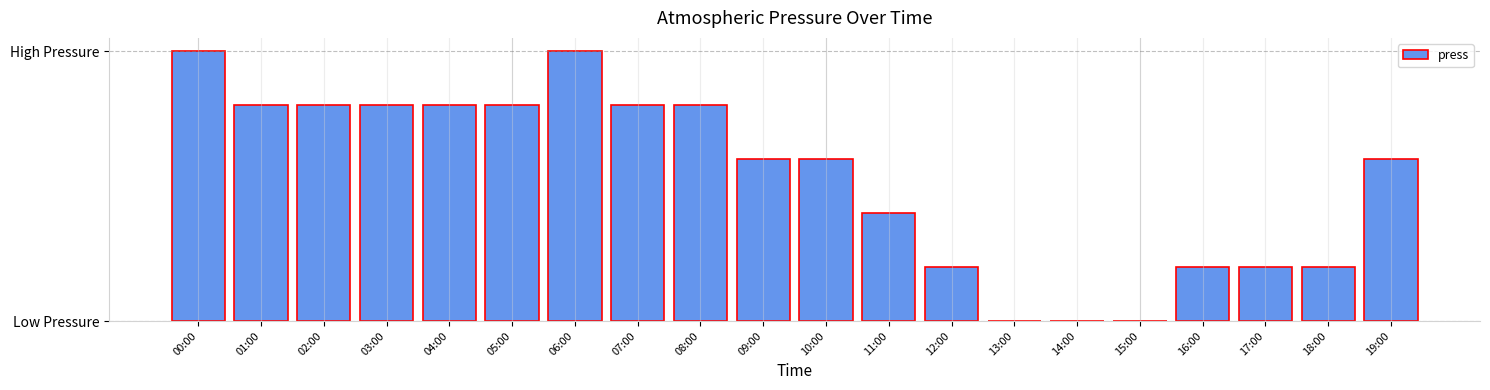

Are the bars horizontal?

No